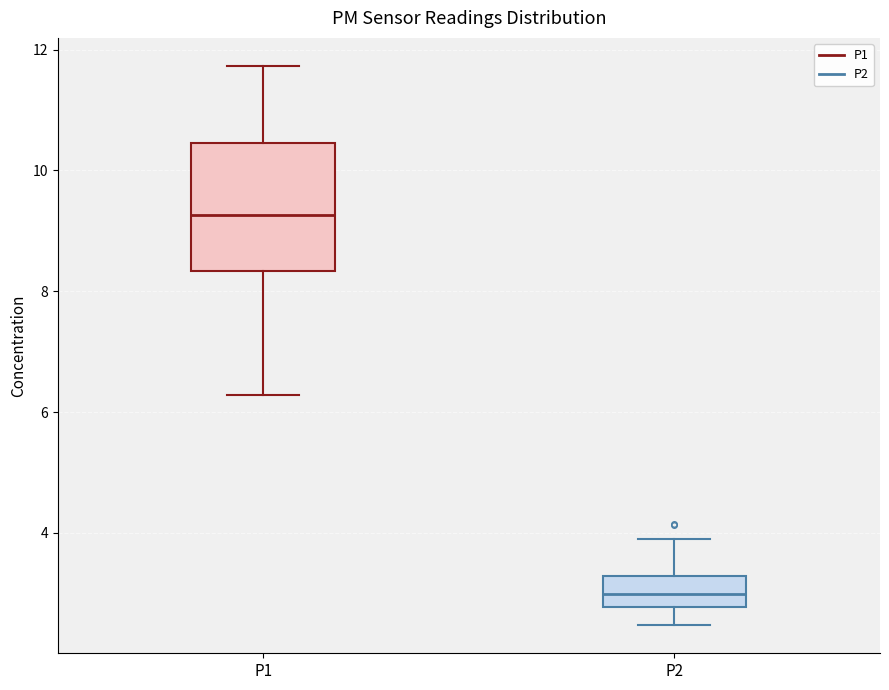

Reading left to right, read every box against the y-axis: the position of its median line, the range the box covers, and the ends of its whiskers. The values are not printed on the chart, so give them approximately, as read against the axis.

P1: median 9.2, box 8.4 to 10.4, whiskers 6.2 to 11.8
P2: median 3.0, box 2.8 to 3.2, whiskers 2.4 to 4.0